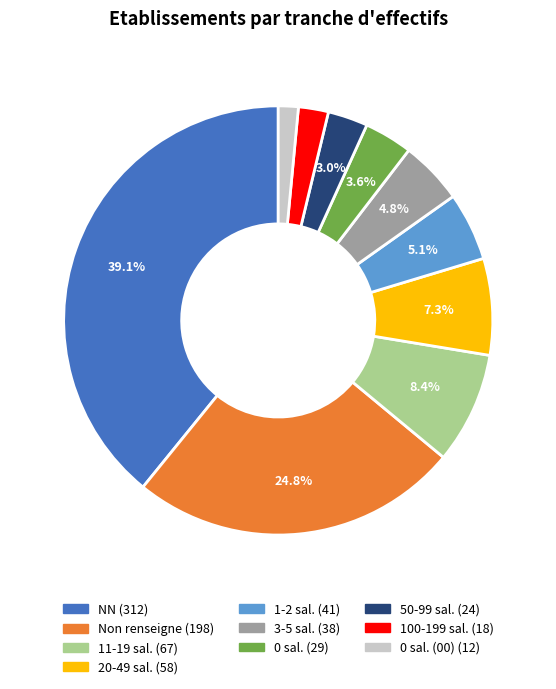

Is there a majority slice in this chart?

No